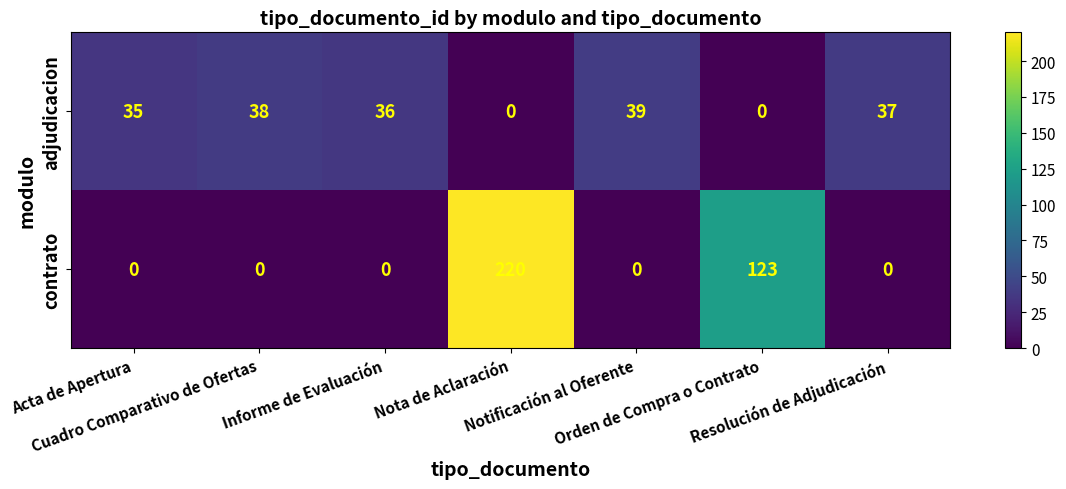

Between Acta de Apertura and Nota de Aclaración, which series saw the biggest shift?

contrato